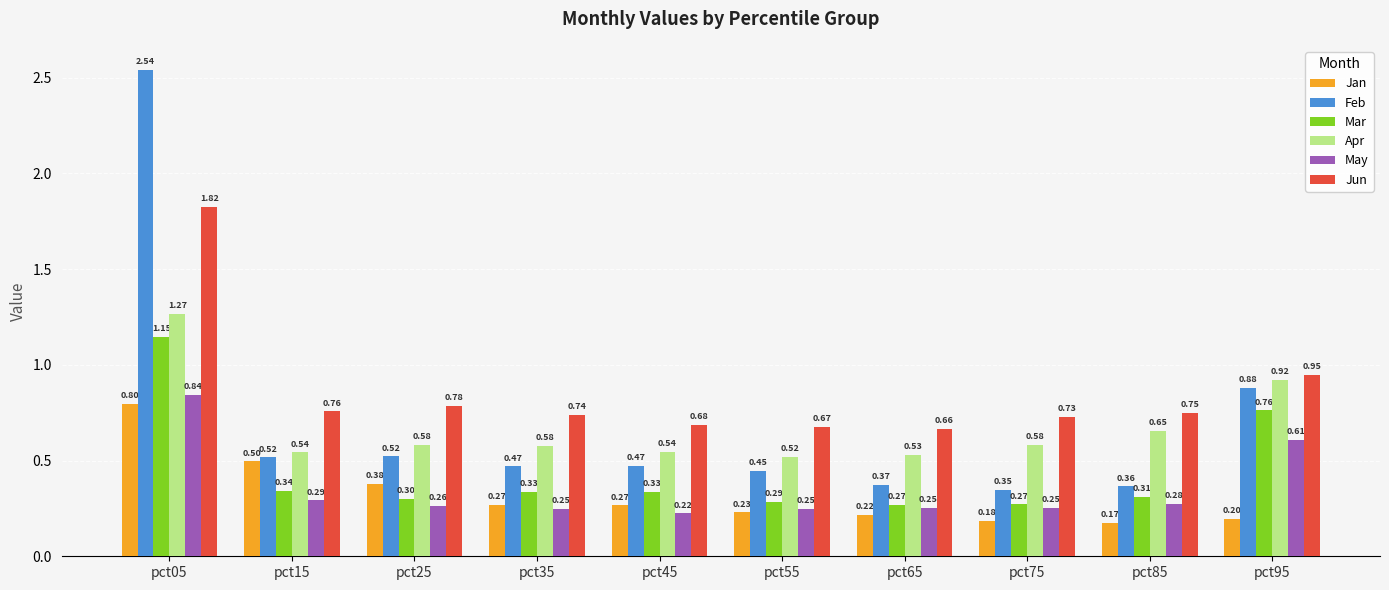

What is the difference between the Feb values at pct05 and pct85?

2.2